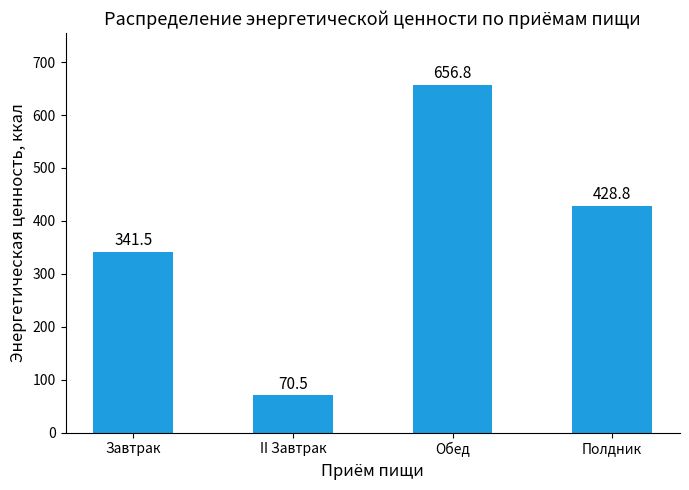

What is the difference between the maximum and minimum values?

586.3